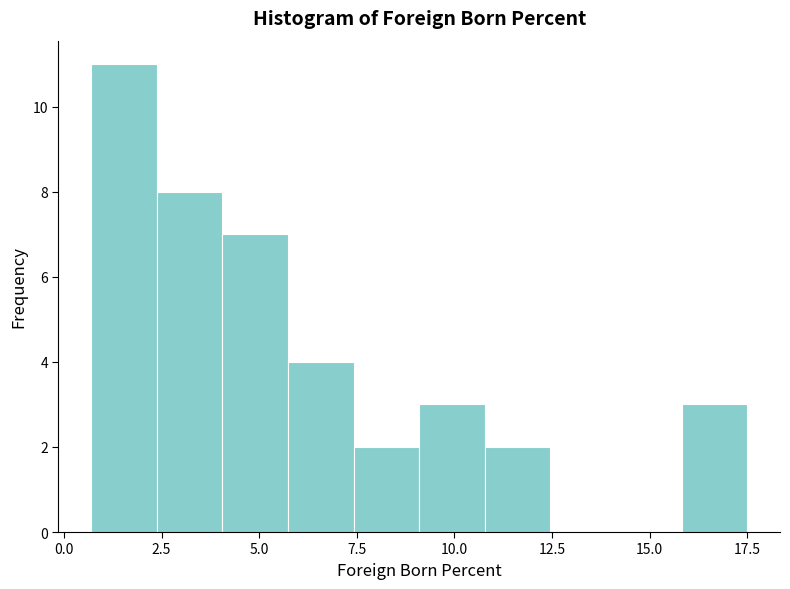

Read against the x-axis, roughly where is the centre of the tallest bar?

1.5